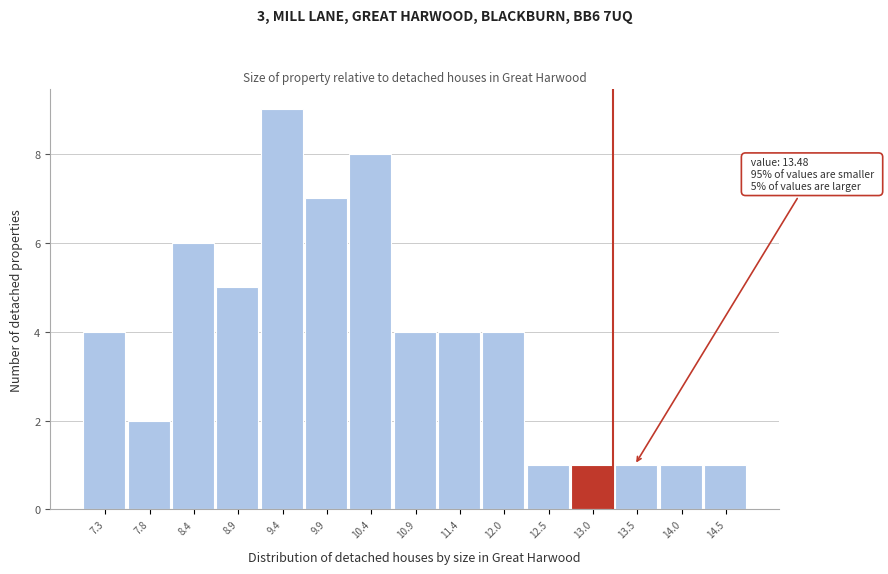

Reading left to right, what are all the values shown in this chart?

4	2	6	5	9	7	8	4	4	4	1	1	1	1	1